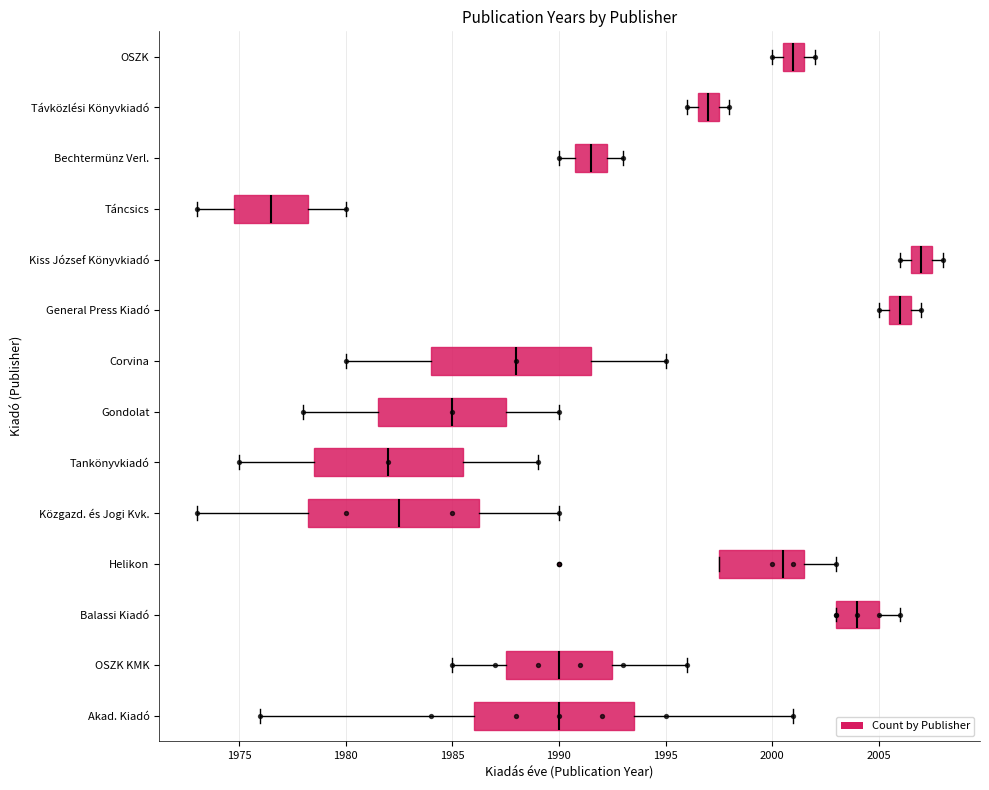

Which box's median line is the furthest to the right?

Kiss József Könyvkiadó